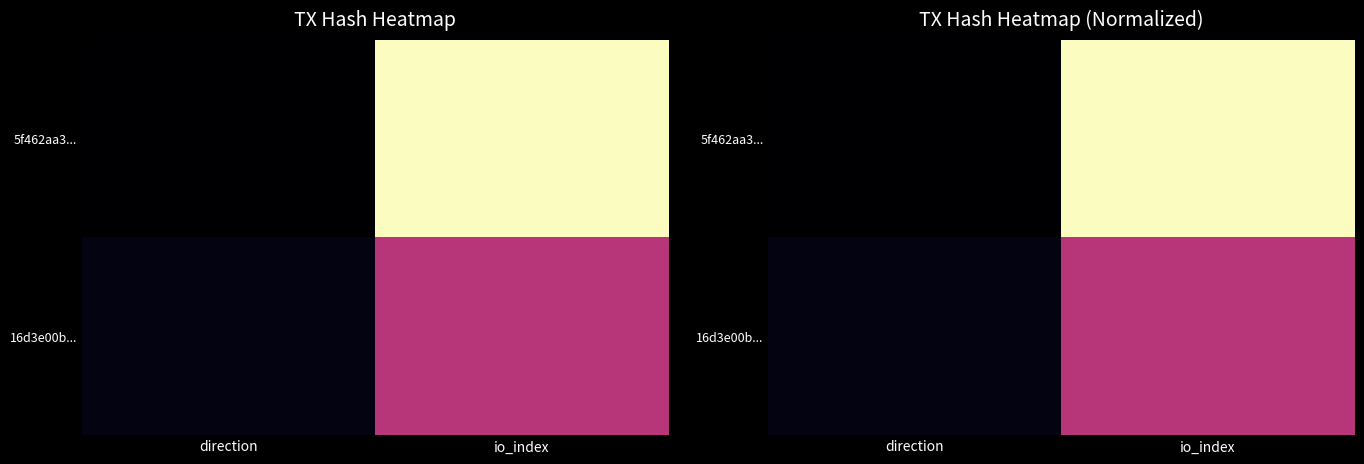

Which category has the highest value in the 16d3e00b... series?

io_index